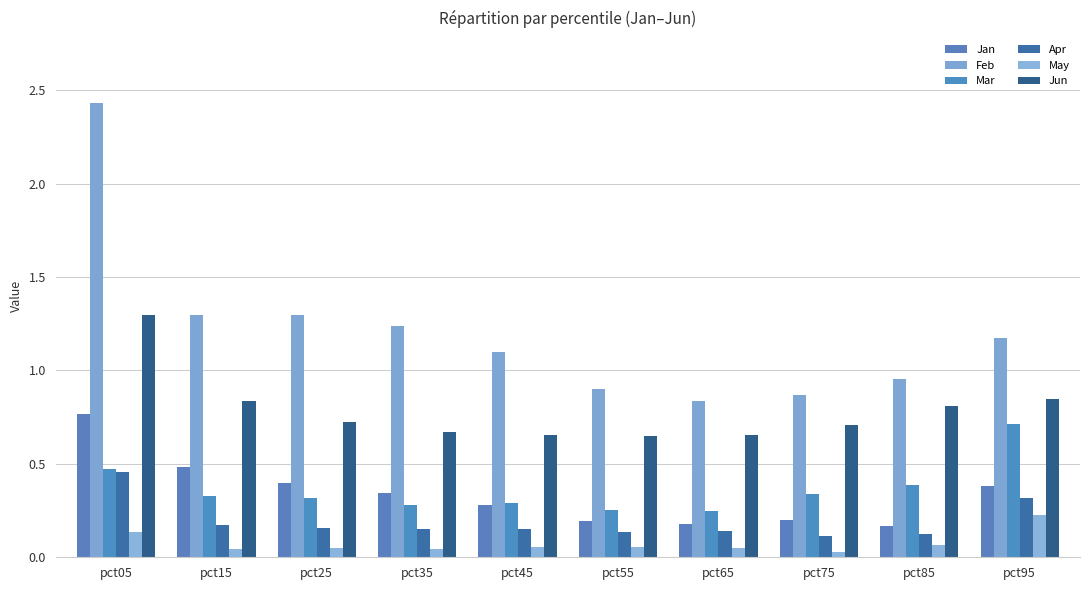

How many distinct data groups are displayed?

6